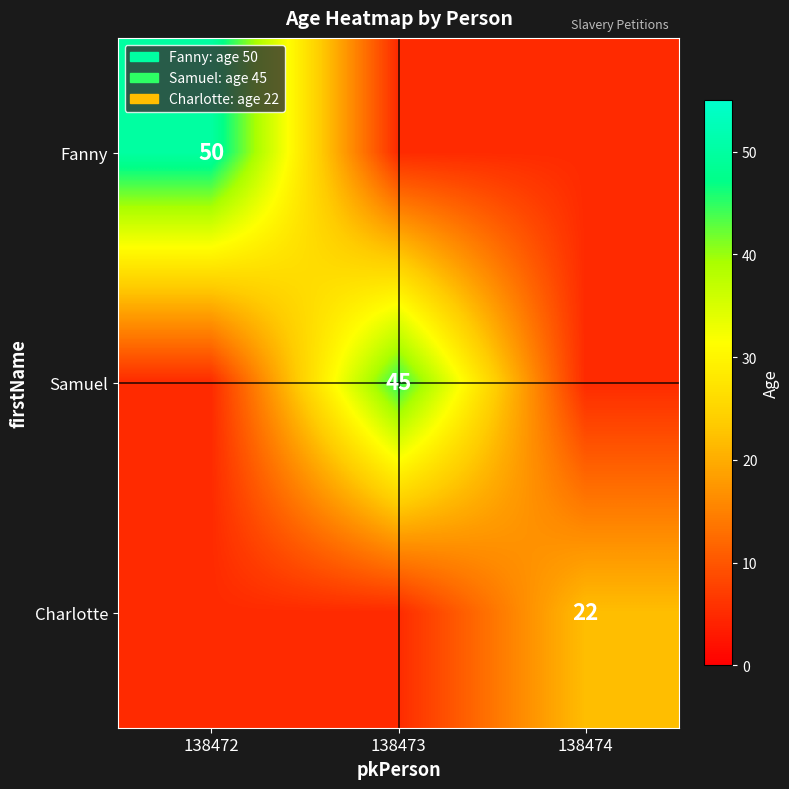

Is it true that Fanny equals 50 at 138472?

True